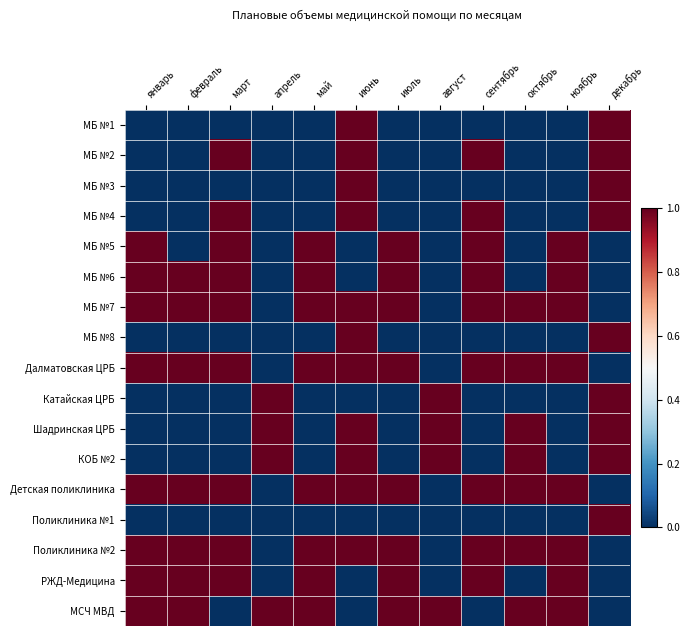

How many data points does each series have?

12